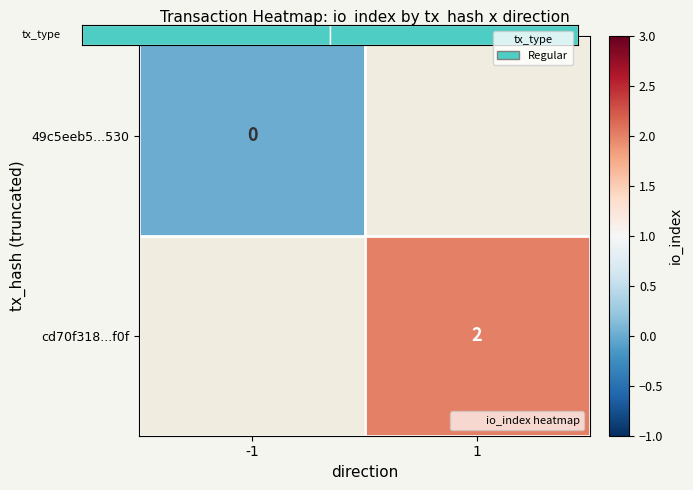

Is the value of 49c5eeb5...530 at 1 greater than the value of cd70f318...f0f at -1?

No